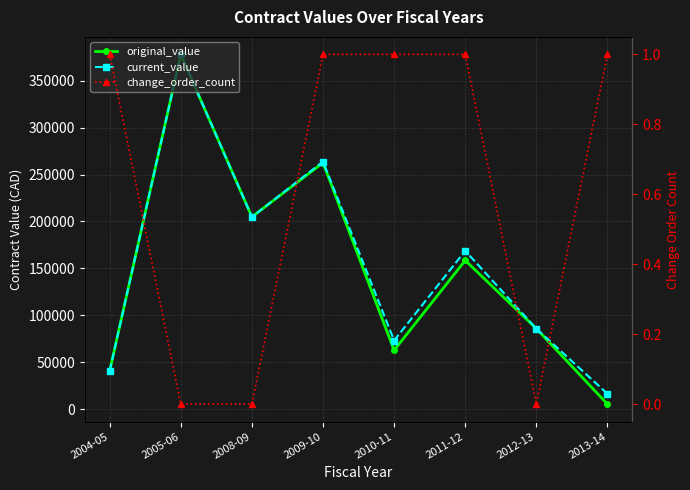

The value of current_value at 2009-10 is 60123.2. True or false?

False